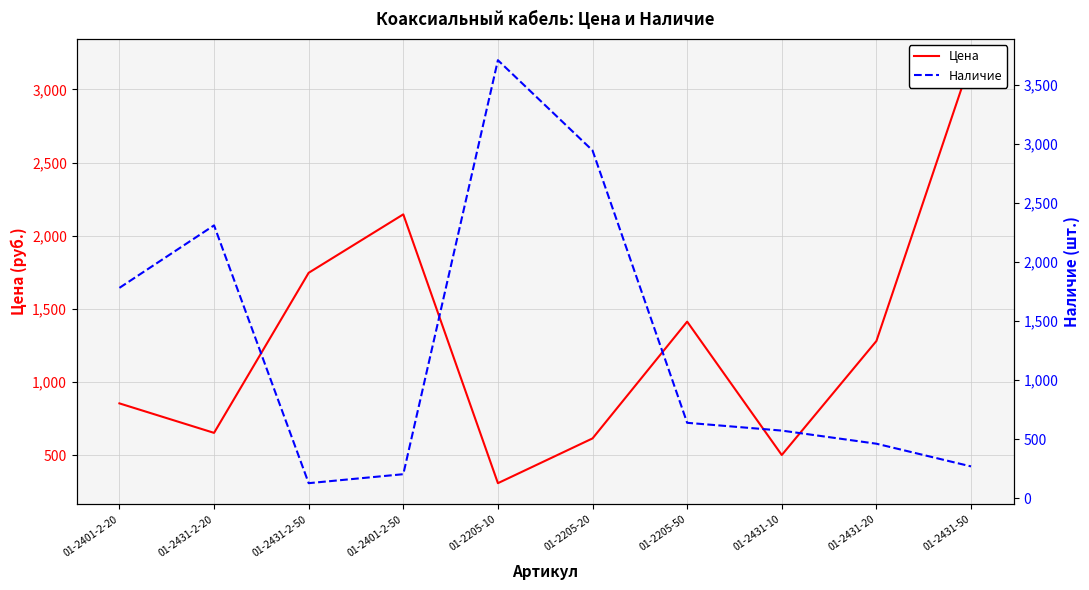

At which category does the chart reach its minimum across all series?

01-2431-2-50